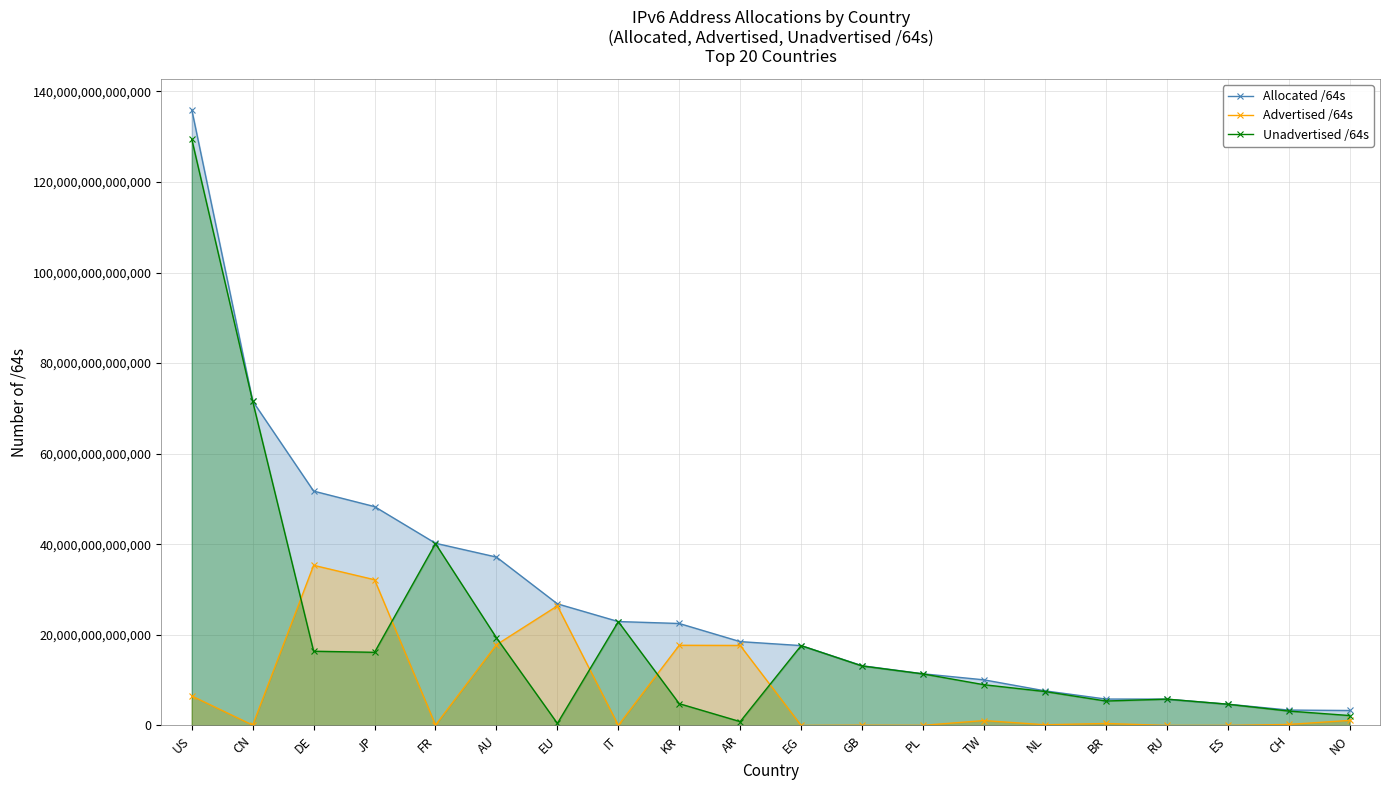

How many lines are shown in the chart?

3